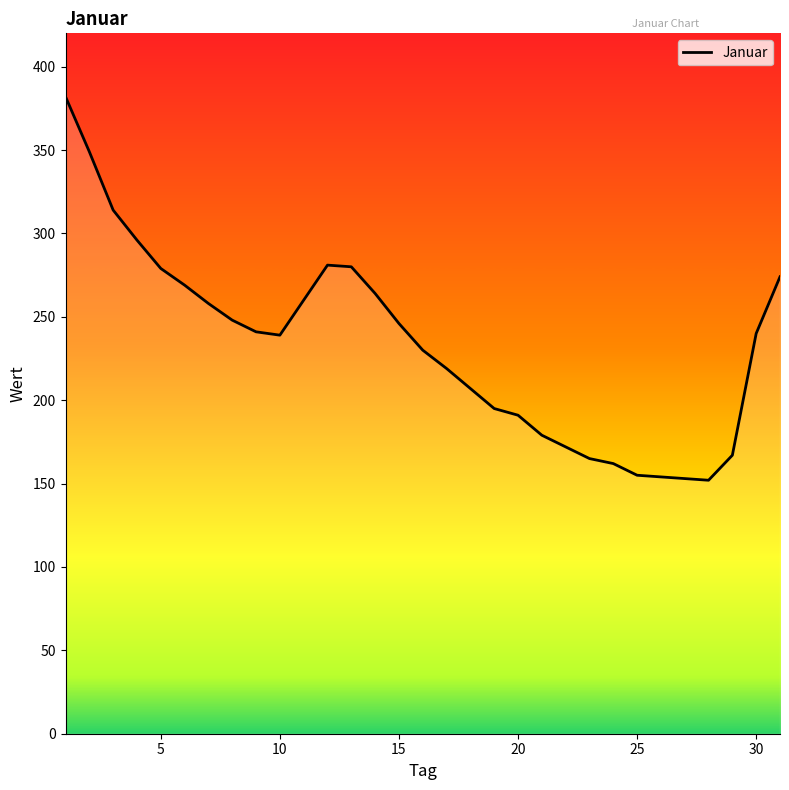

What is the difference between the maximum and minimum values?

230